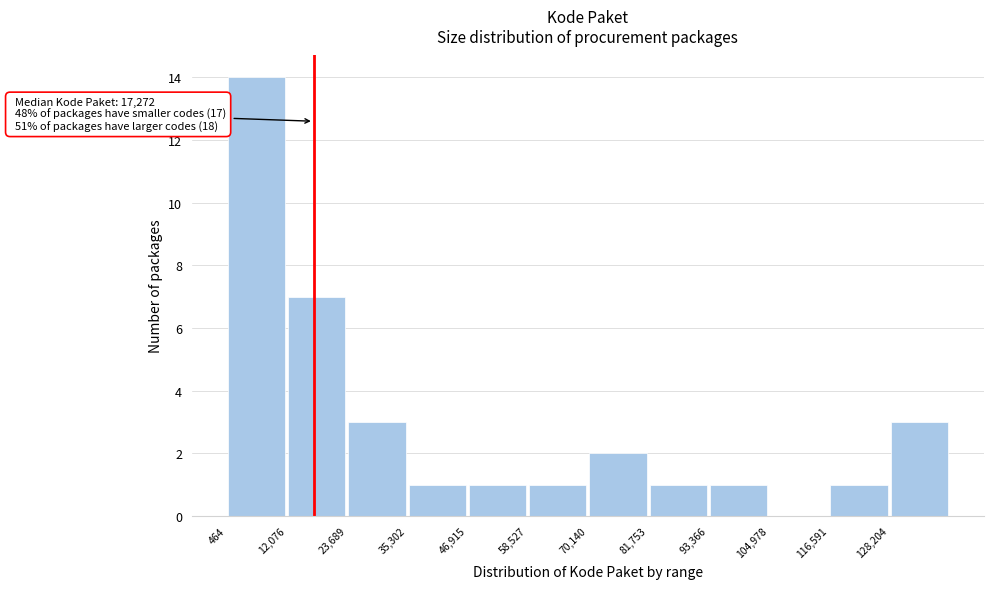

Which range on the x-axis has the tallest bar?

0 to 12000